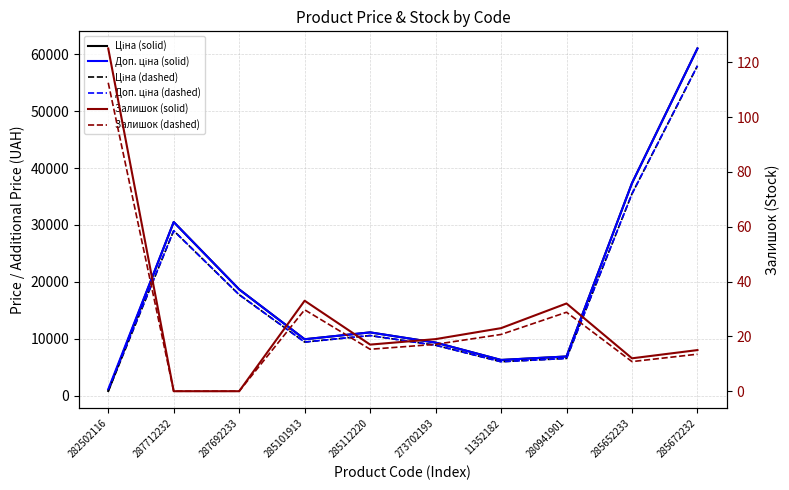

Reading right to left, list all the values displayed in this chart.

Ціна (solid): 285672232=61024.7	285652233=37343.0	280941901=6879.5	11352182=6266.7	273702193=9321.4	285112220=11113.6	285101913=9908.5	287692233=18671.5	287712232=30512.3	282502116=813.0
Доп. ціна (solid): 285672232=61024.7	285652233=37343.0	280941901=6879.5	11352182=6266.7	273702193=9321.4	285112220=11113.6	285101913=9908.5	287692233=18671.5	287712232=30512.3	282502116=1101.8
Ціна (dashed): 285672232=57973.5	285652233=35475.8	280941901=6535.5	11352182=5953.4	273702193=8855.3	285112220=10557.9	285101913=9413.1	287692233=17737.9	287712232=28986.7	282502116=772.4
Доп. ціна (dashed): 285672232=57973.5	285652233=35475.8	280941901=6535.5	11352182=5953.4	273702193=8855.3	285112220=10557.9	285101913=9413.1	287692233=17737.9	287712232=28986.7	282502116=1046.7
Залишок (solid): 285672232=15.0	285652233=12.0	280941901=32.0	11352182=23.0	273702193=19.0	285112220=17.0	285101913=33.0	287692233=0.0	287712232=0.0	282502116=125.0
Залишок (dashed): 285672232=13.5	285652233=10.8	280941901=28.8	11352182=20.7	273702193=17.1	285112220=15.3	285101913=29.7	287692233=0.0	287712232=0.0	282502116=112.5